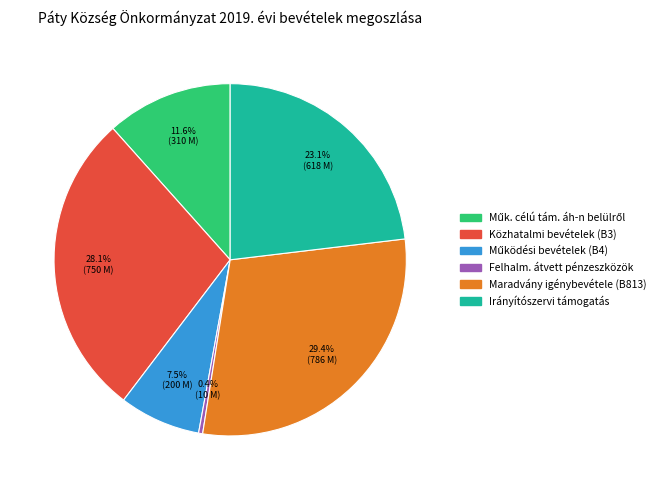

Is there a majority slice in this chart?

No